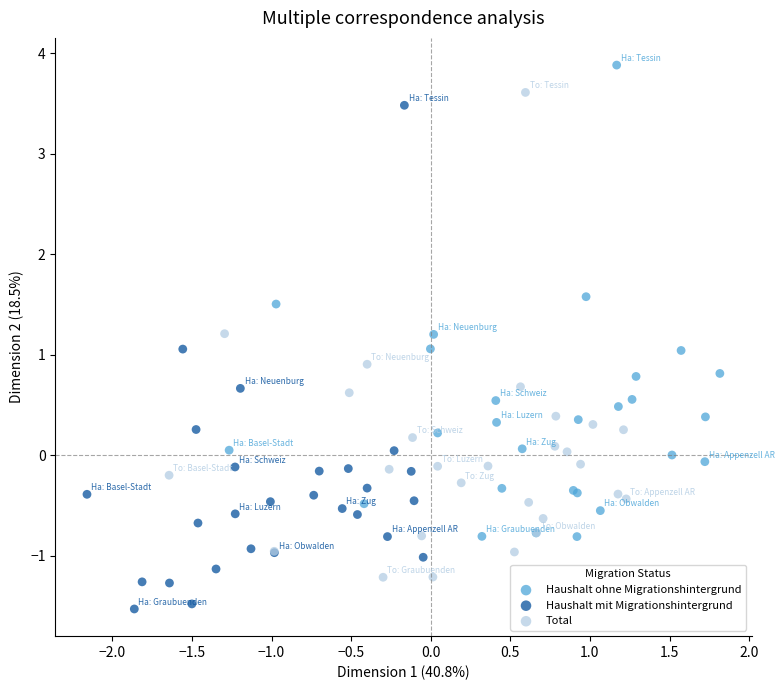

Which series contains the lowest Y value?

Haushalt mit Migrationshintergrund